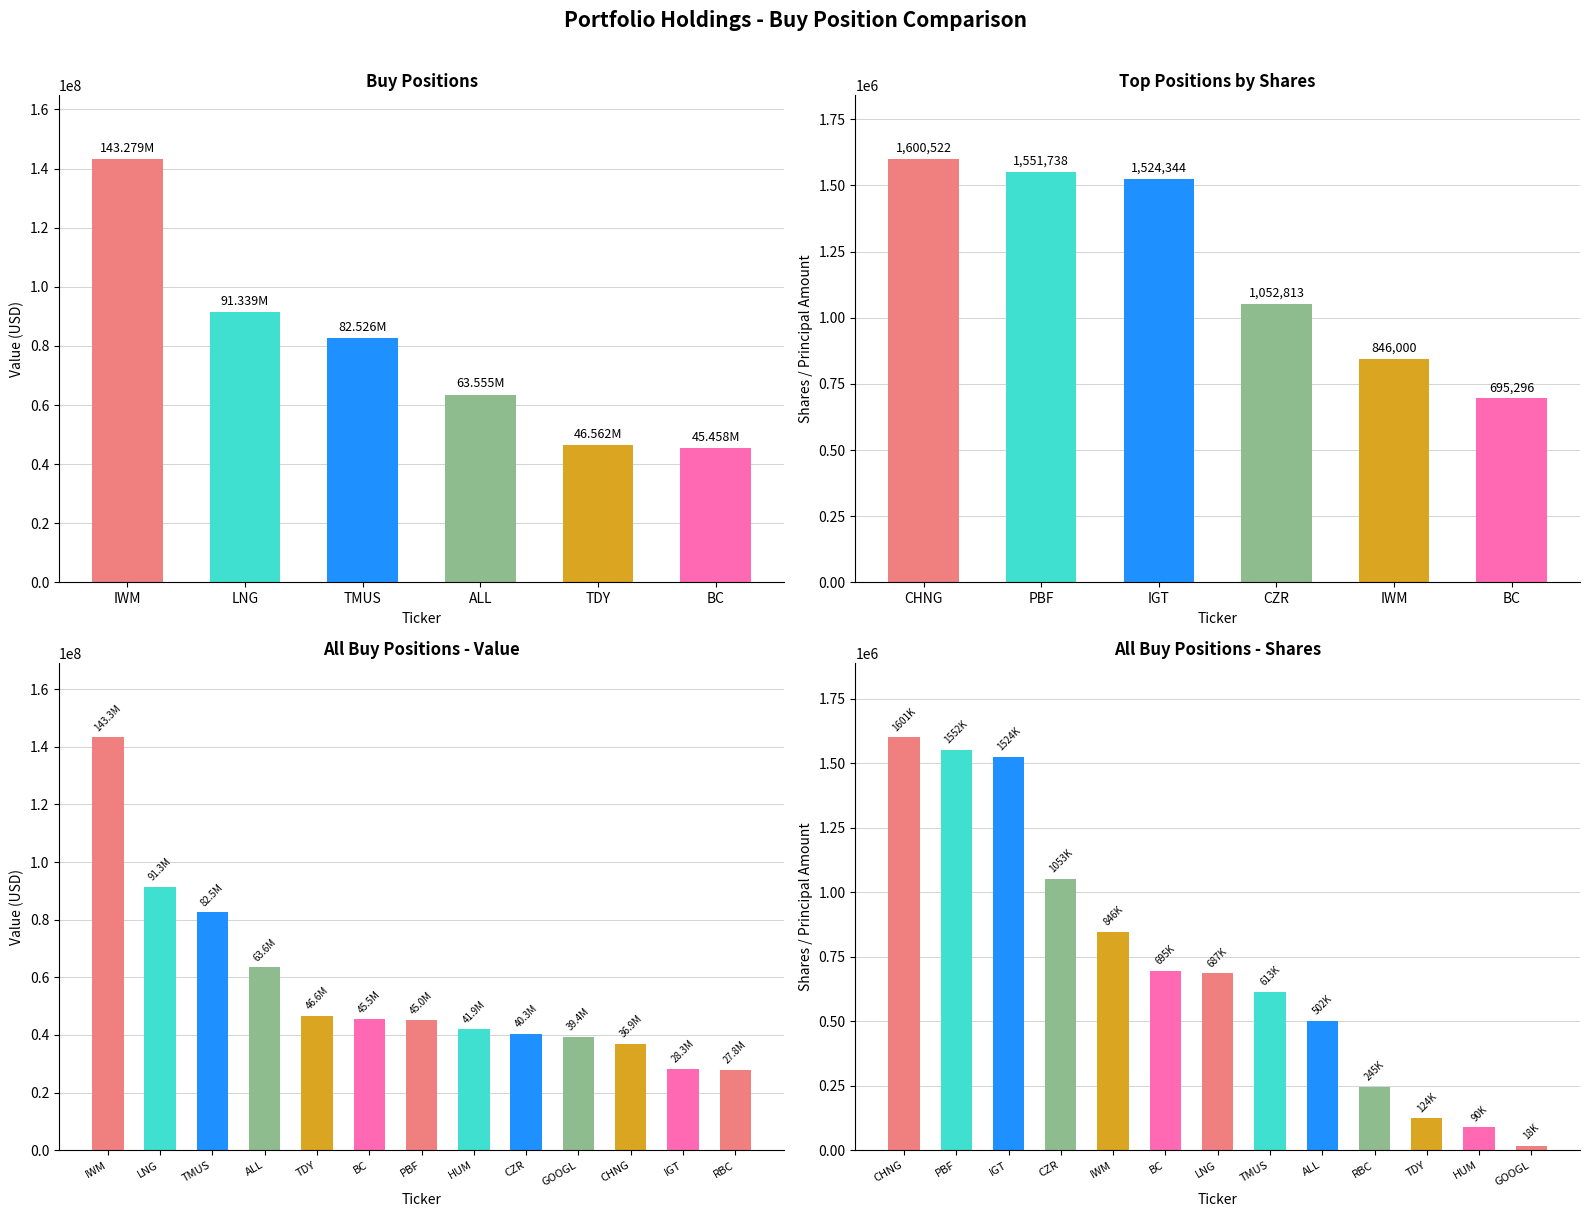

What is the maximum value shown in the chart?

143279000